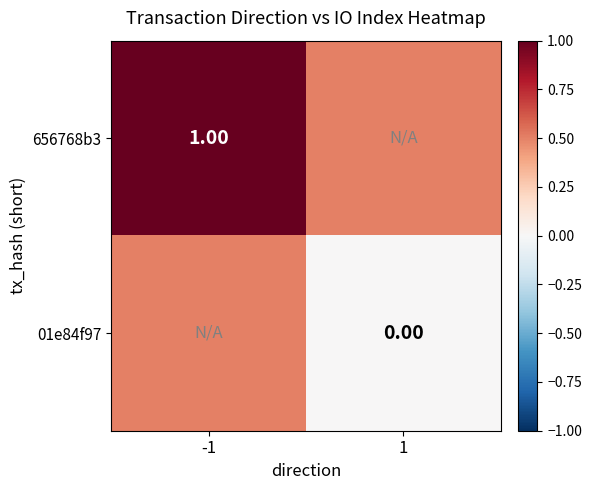

Is it true that 656768b3 equals 1.0 at -1?

True